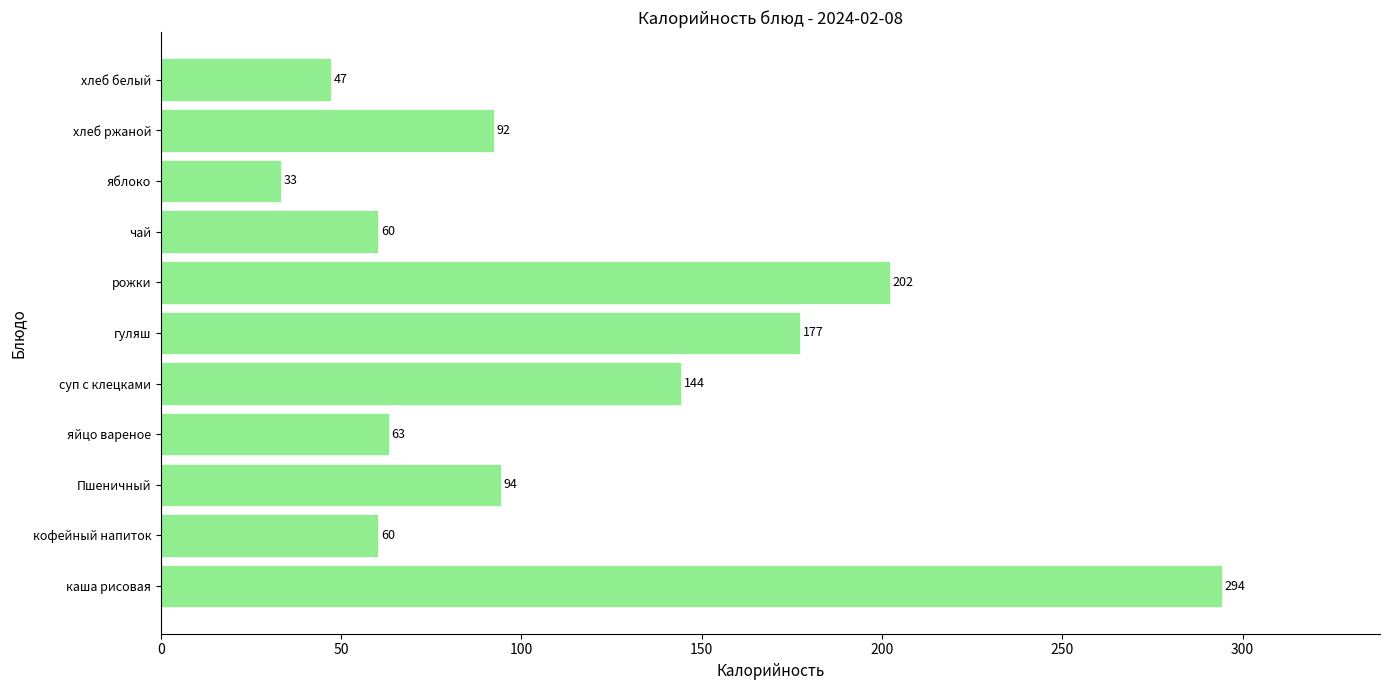

Reading top to bottom, what are all the values shown in this chart?

хлеб белый=47	хлеб ржаной=92	яблоко=33	чай=60	рожки=202	гуляш=177	суп с клецками=144	яйцо вареное=63	Пшеничный=94	кофейный напиток=60	каша рисовая=294